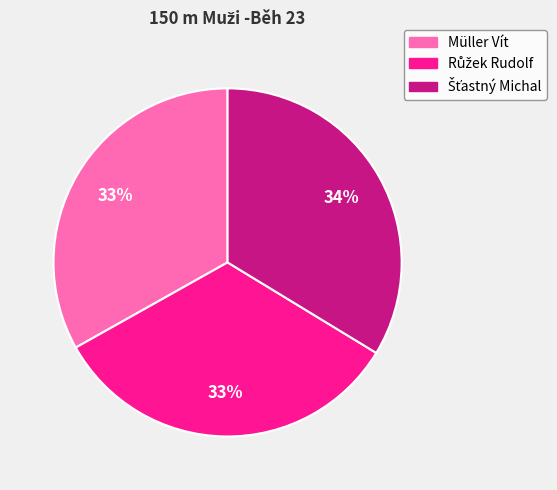

To the nearest percent, what portion does Müller Vít represent?

33%